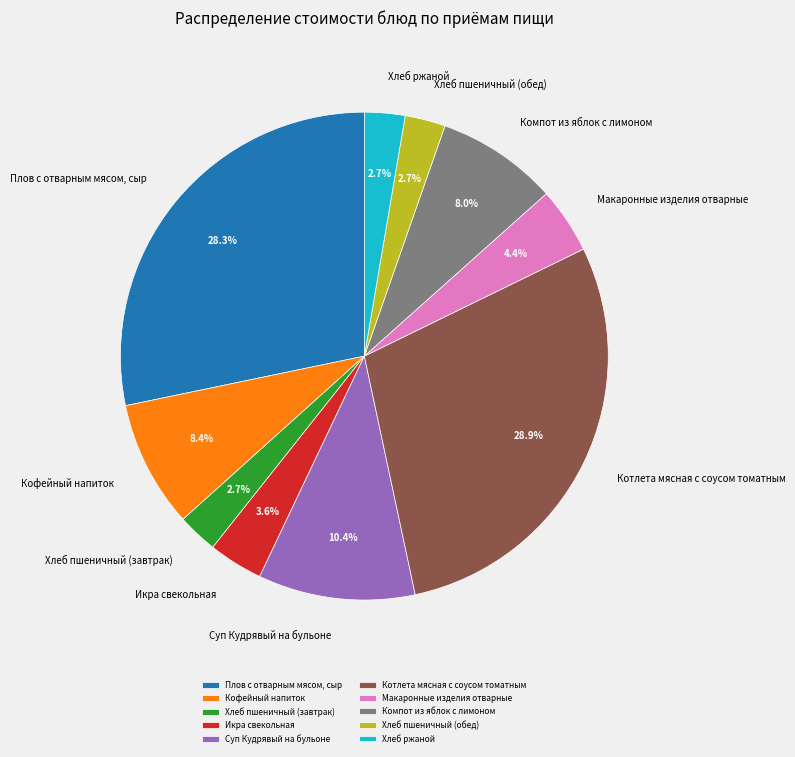

Which has a higher value, Хлеб пшеничный (обед) or Плов с отварным мясом, сыр?

Плов с отварным мясом, сыр